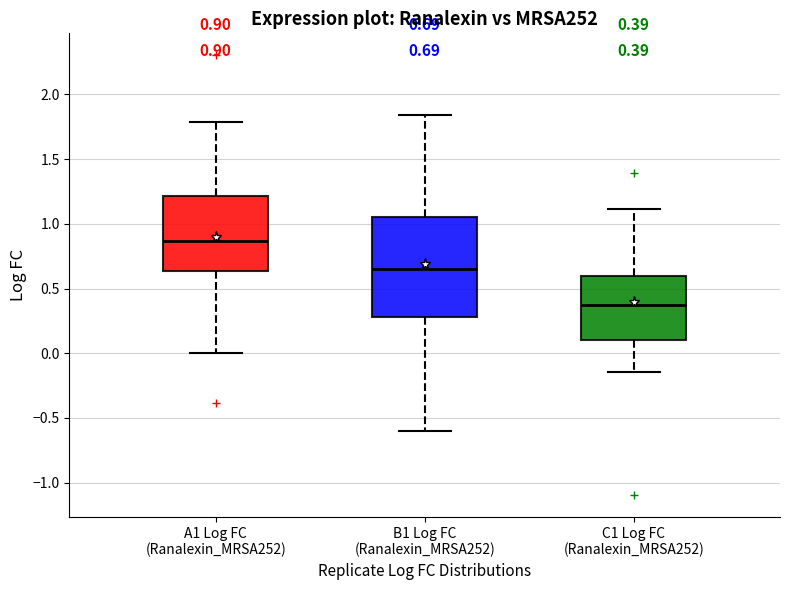

Comparing the boxes themselves (not the whiskers), which one is the tallest?

B1 Log FC (Ranalexin_MRSA252)